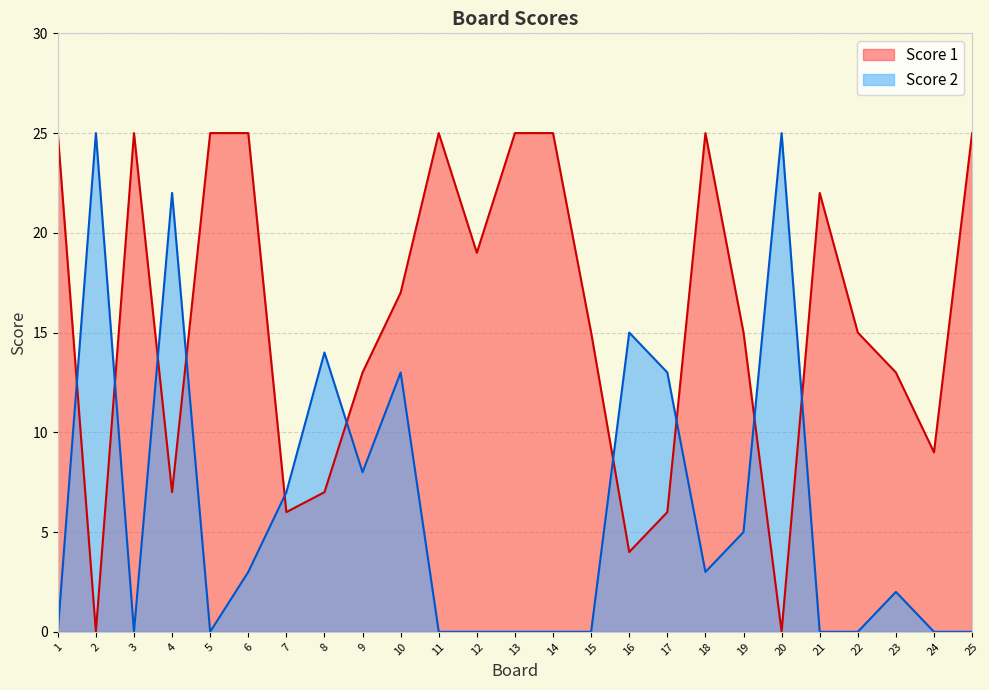

Between 14 and 23, which is larger?

14